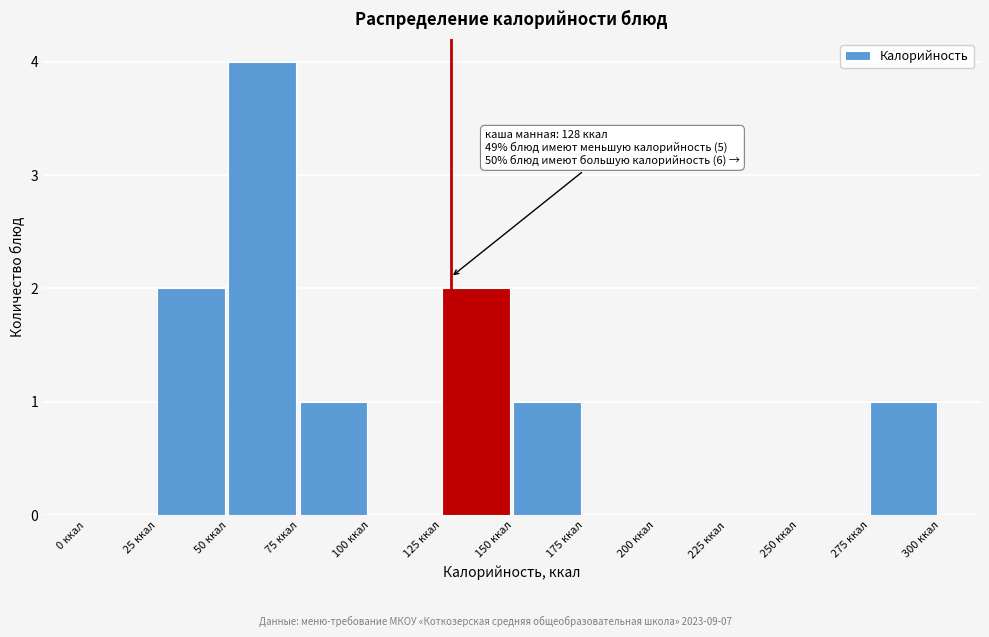

Which range on the x-axis has the tallest bar?

50 to 75